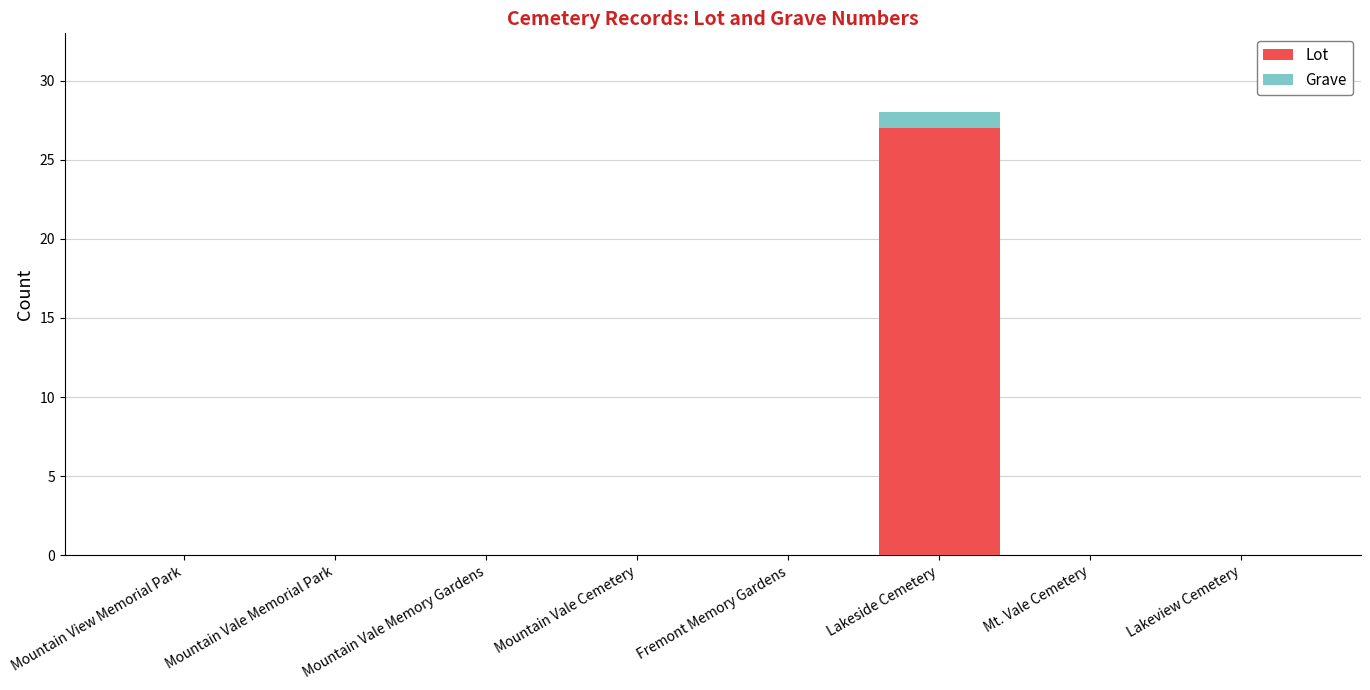

At which category is the sum across all series the highest?

Lakeside Cemetery